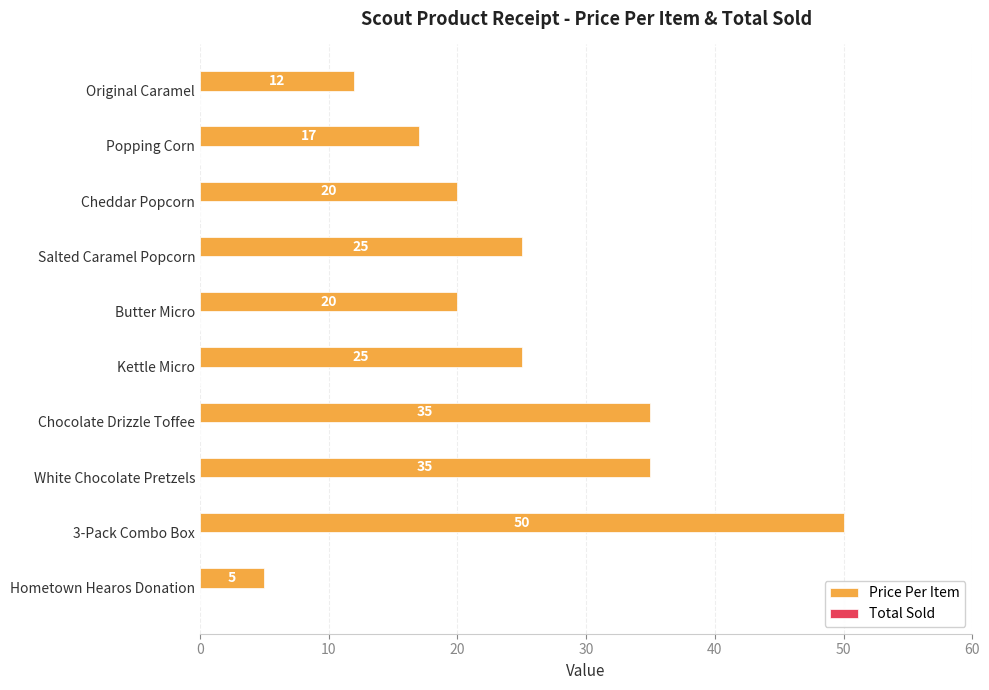

At which category does the chart reach its peak across all series?

3-Pack Combo Box